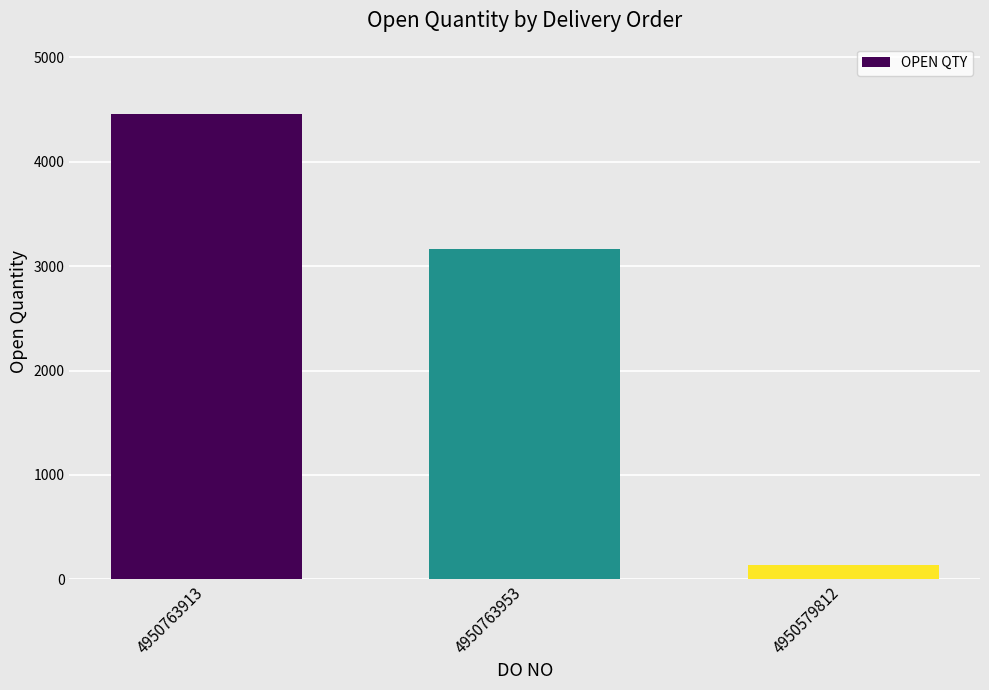

The chart shows a value of 3017 at 4950763913. True or false?

False